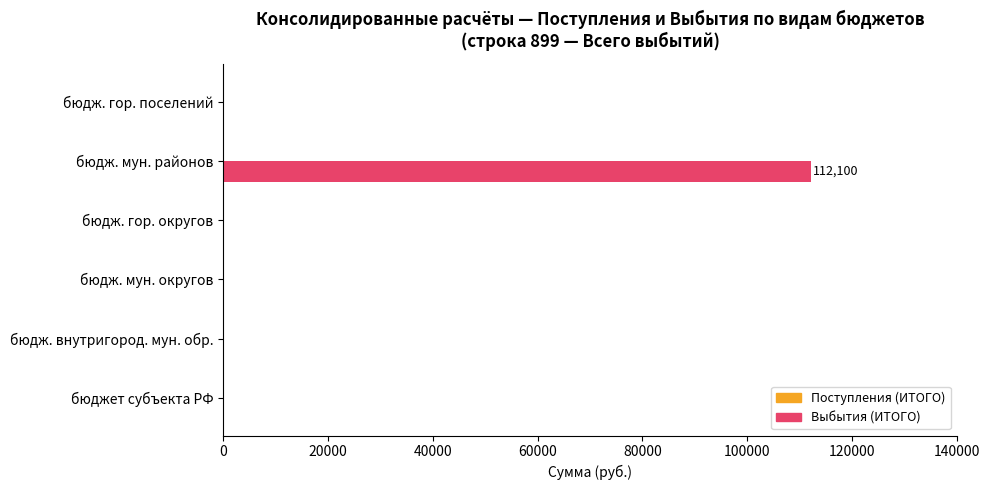

The chart shows a value of 0 at бюджет субъекта РФ. True or false?

True